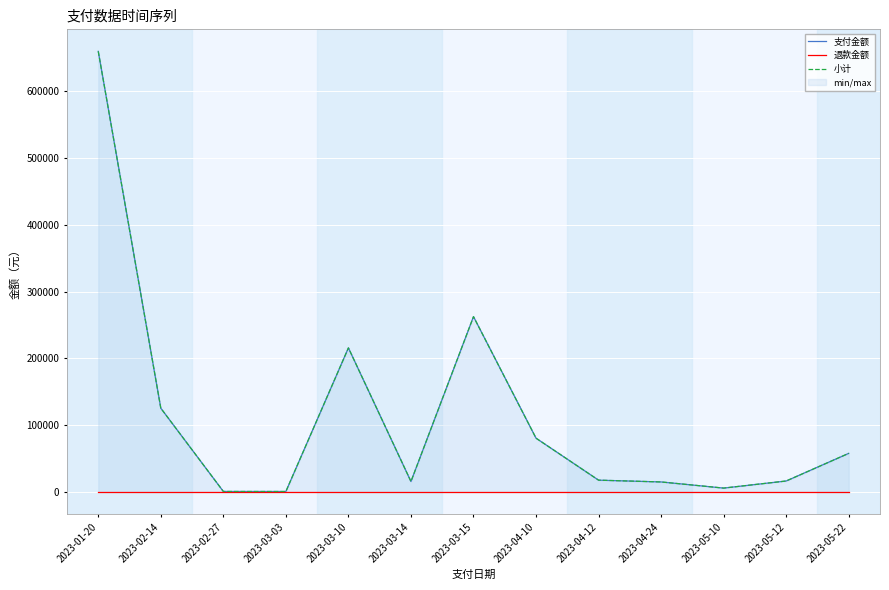

At how many categories does at least one series exceed 222574?

2